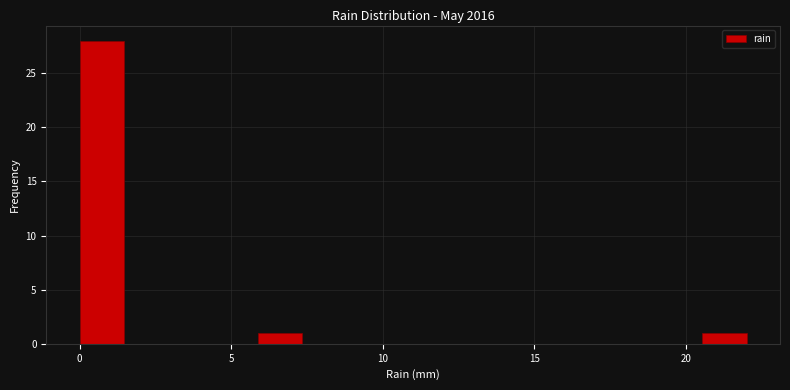

Around what value on the x-axis is the tallest bar? Give the approximate position of its centre, as read against the axis.

0.5